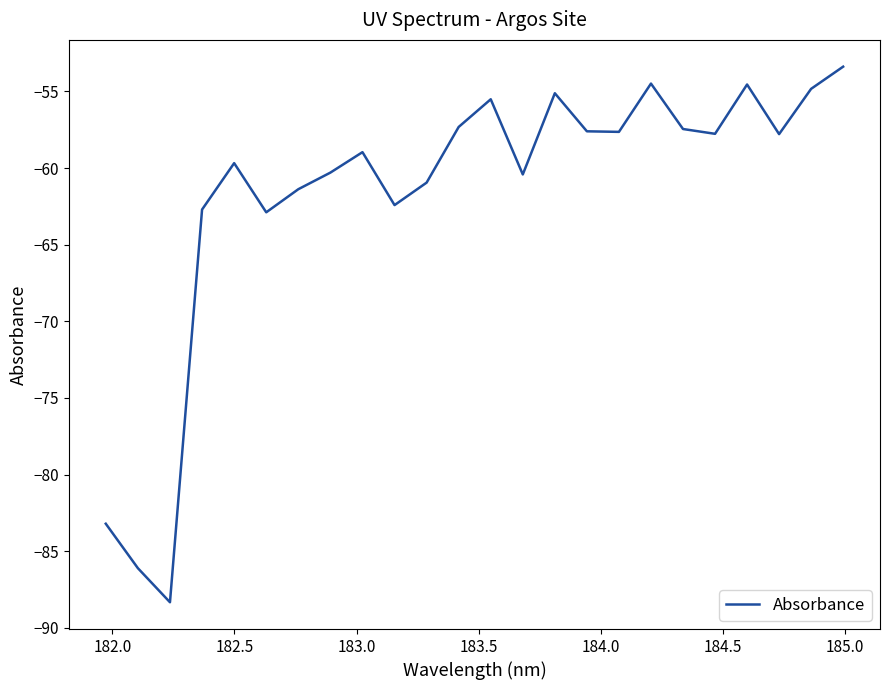

What is the smallest value displayed?

-88.3